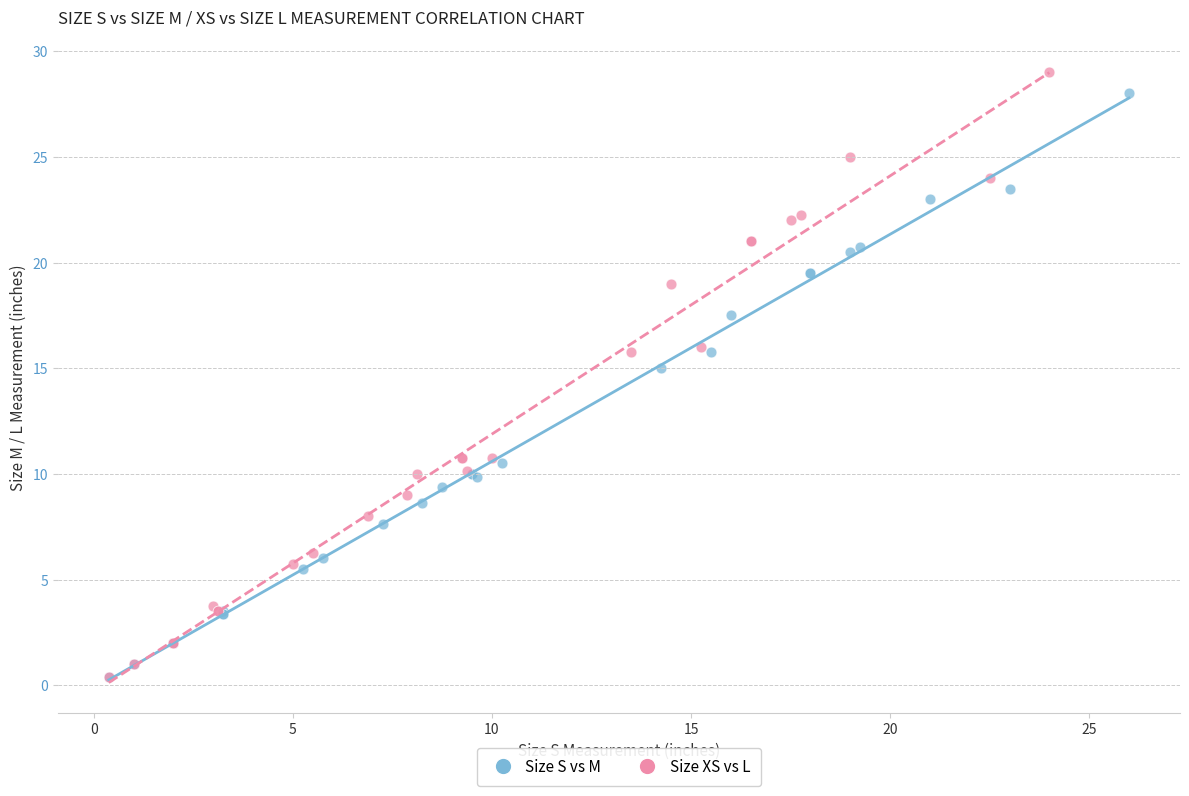

Which series has the widest spread of Y values?

Size XS vs L